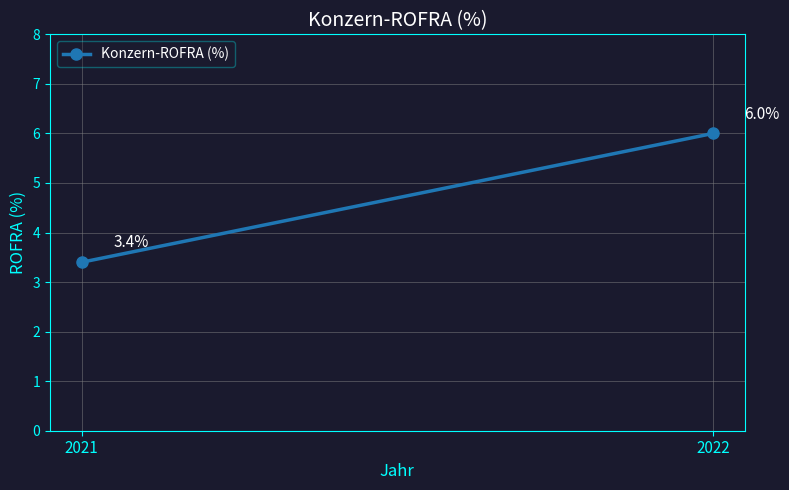

How many lines are shown in the chart?

1